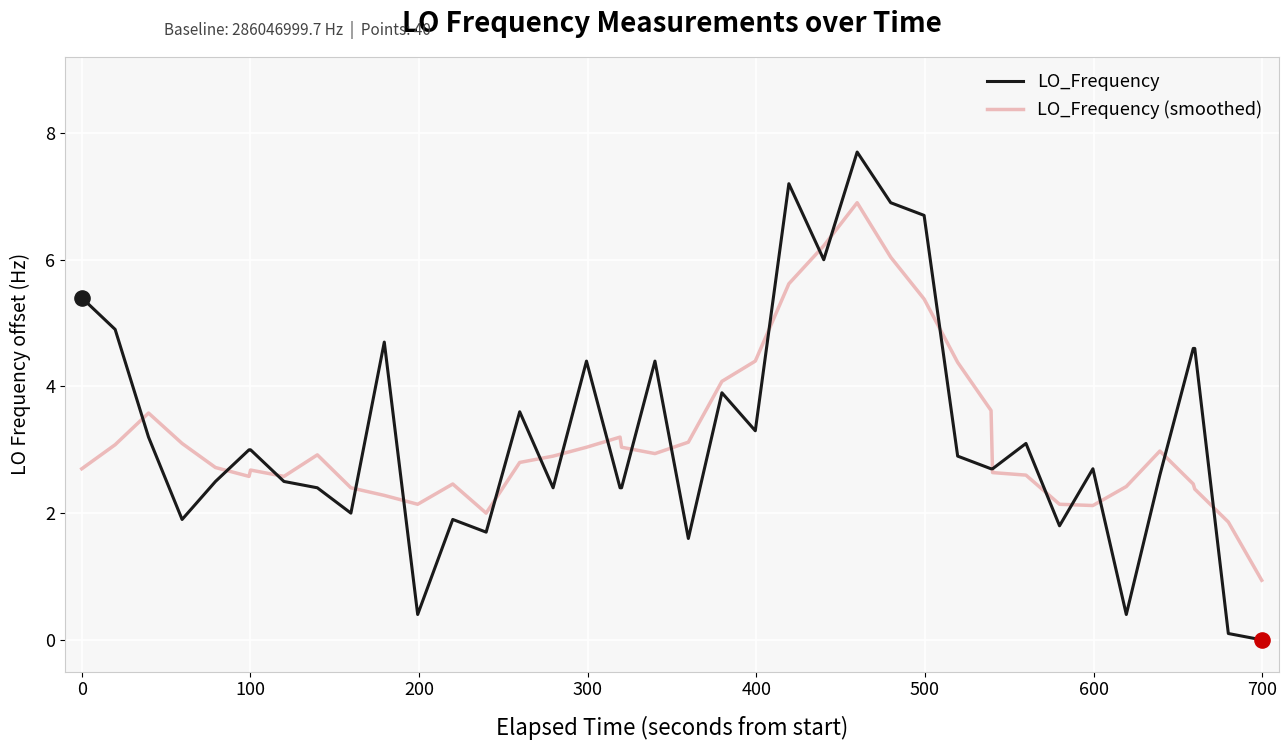

Which series has the widest spread of values?

LO_Frequency